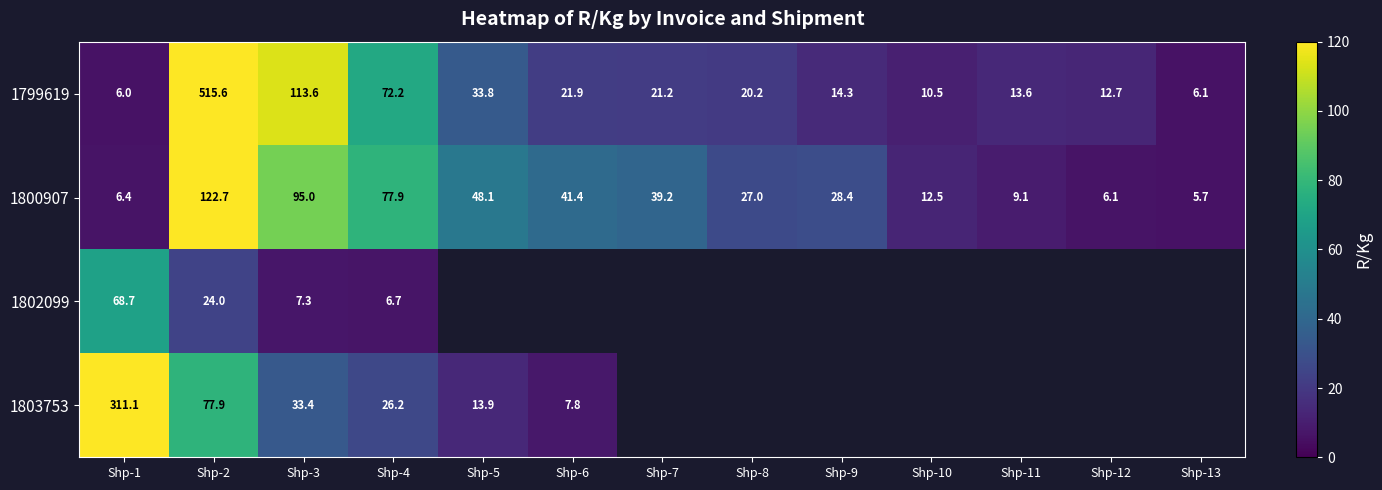

Is the value of 1802099 at Shp-11 greater than the value of 1799619 at Shp-1?

No